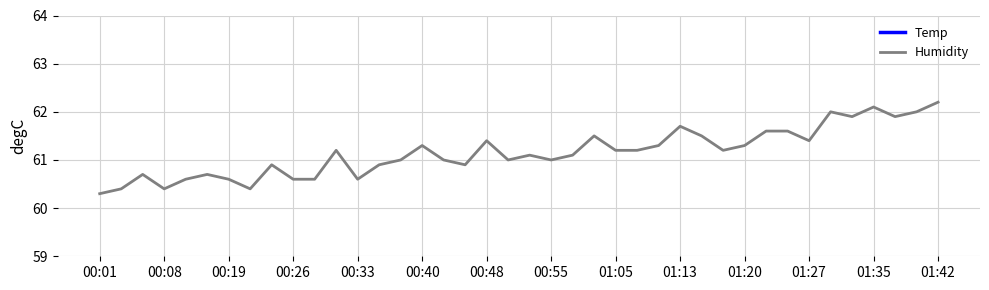

Is it true that Humidity equals 42.5 at 00:40?

False